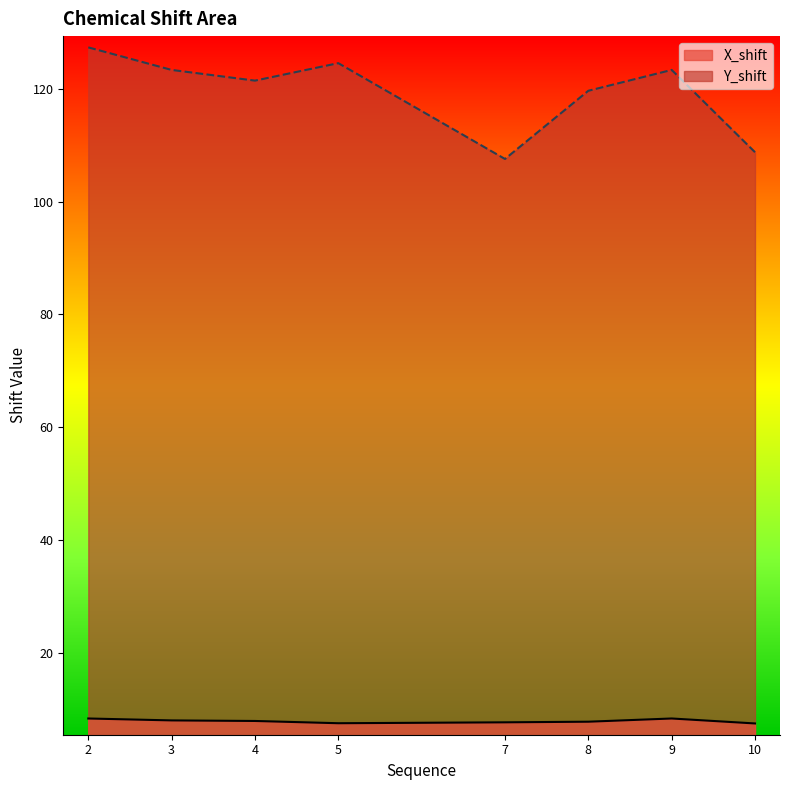

Between 8 and 3, which is larger?

3